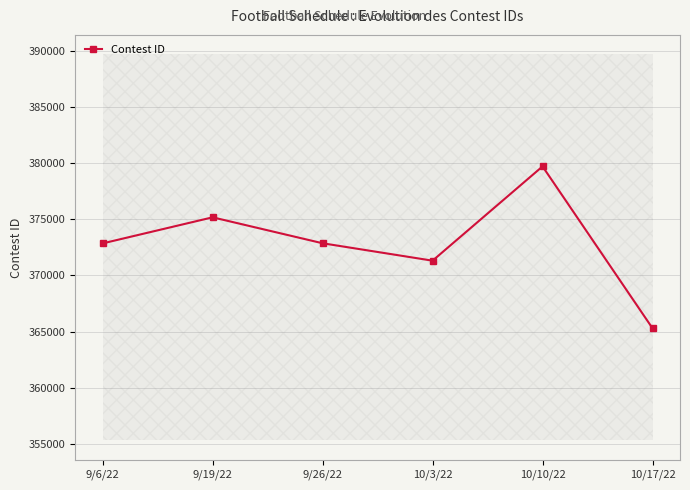

What is the sum of the values at 10/3/22 and 9/19/22?

746501